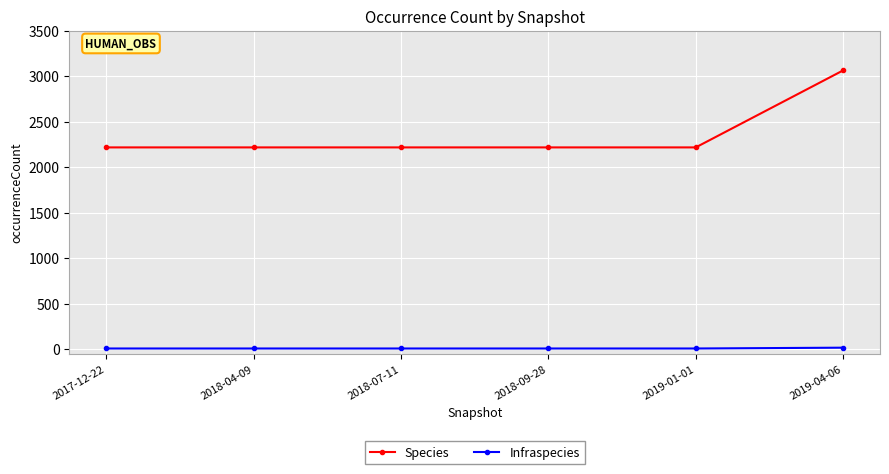

What is the sum of the Infraspecies values at 2018-04-09 and 2017-12-22?

20